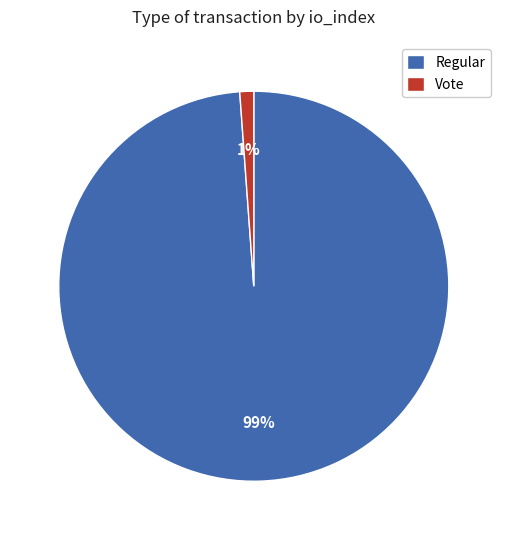

To the nearest percent, what portion does Regular represent?

99%